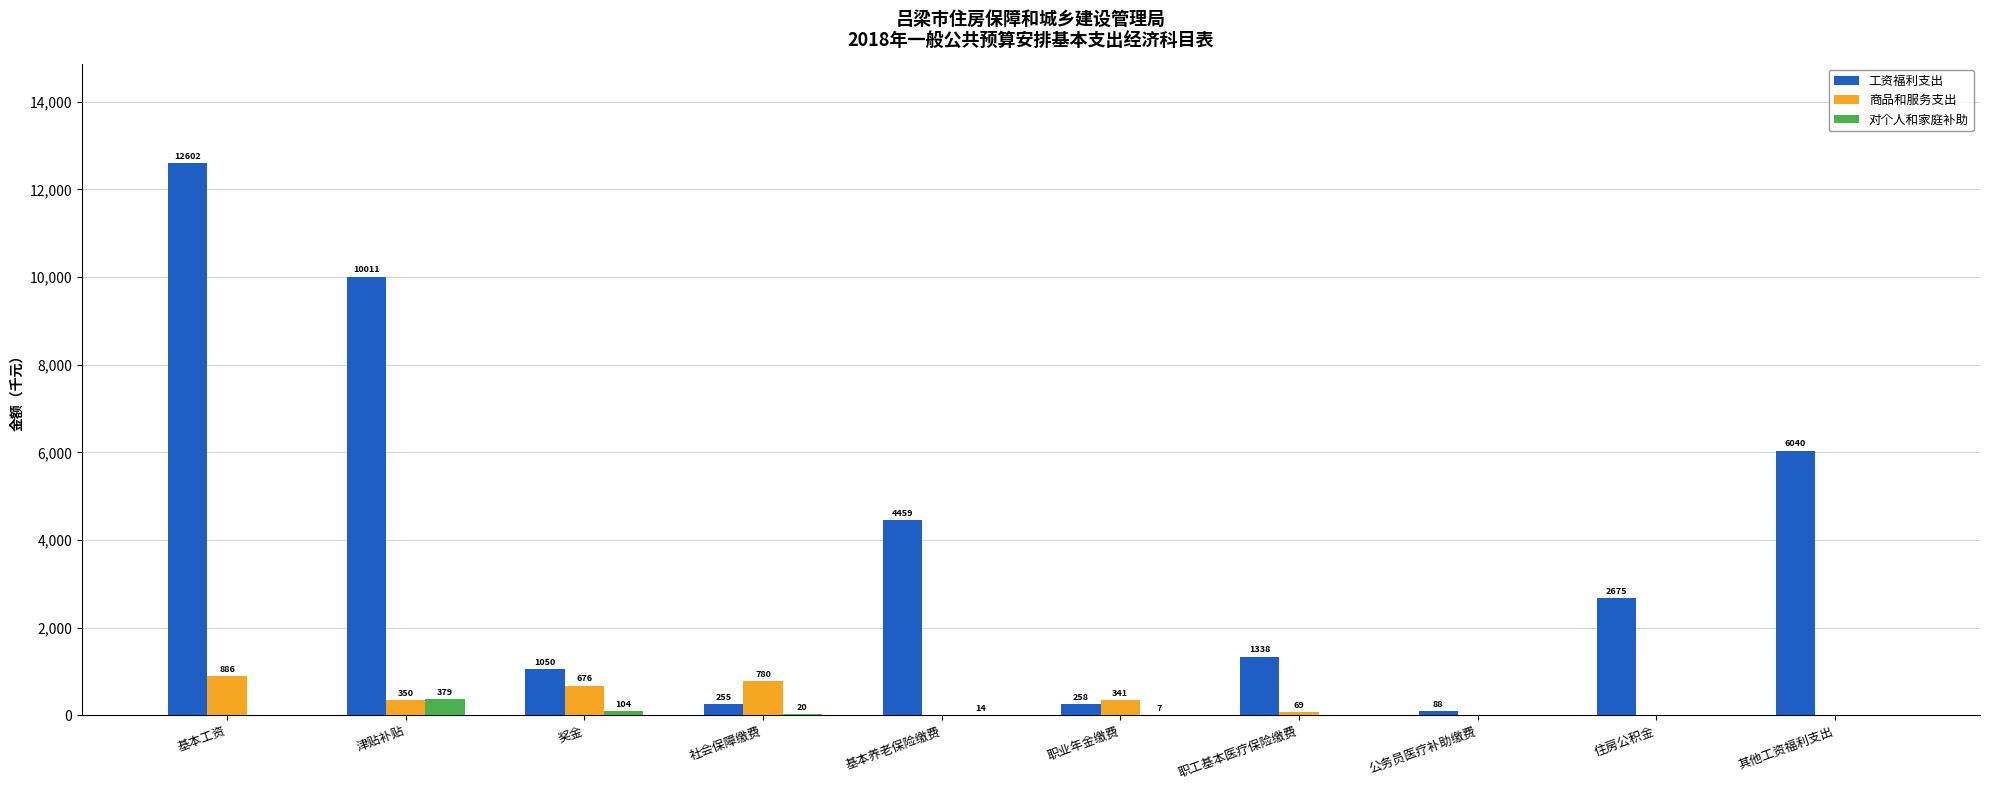

At which label does 商品和服务支出 first exceed 341?

基本工资